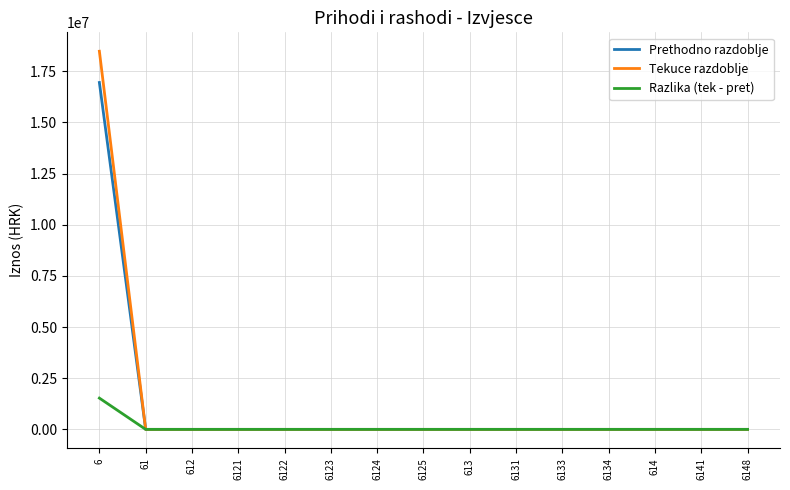

Rank the series by their maximum value, from highest to lowest.

Tekuce razdoblje, Prethodno razdoblje, Razlika (tek - pret)